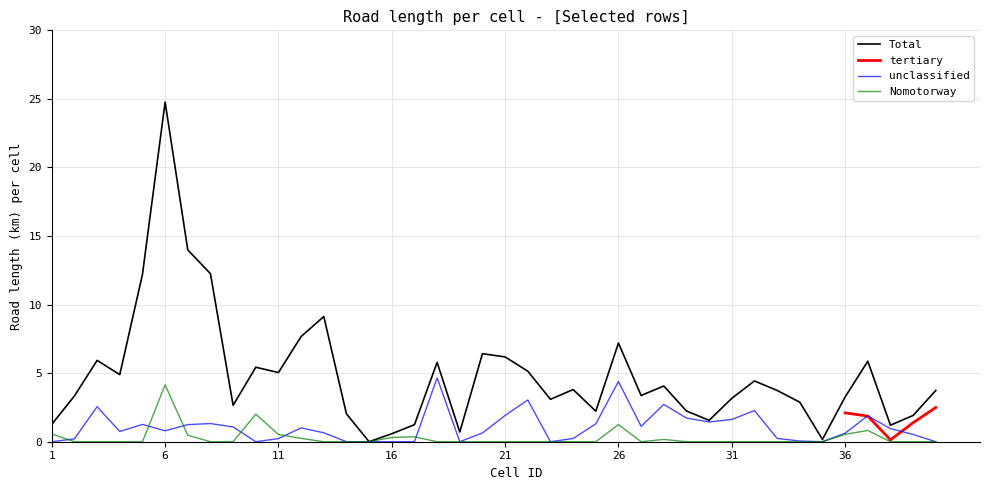

Which series has the largest total across all categories?

Total